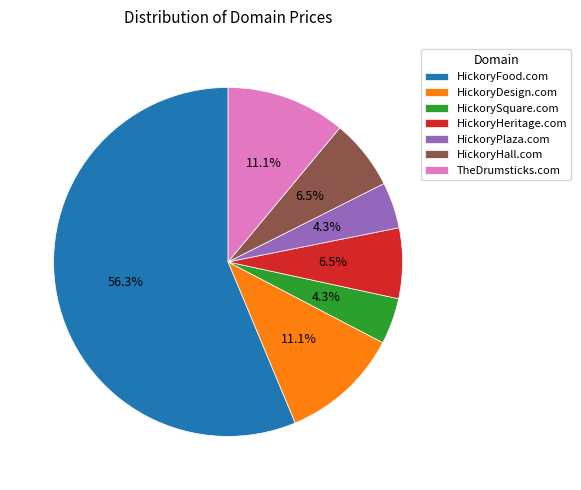

To the nearest percent, what percentage of the pie is TheDrumsticks.com?

11%